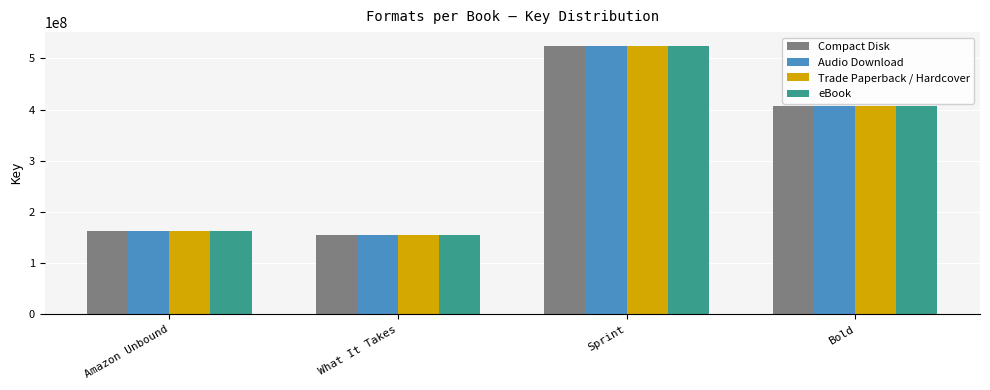

Reading right to left, list all the values displayed in this chart.

Compact Disk: 407537374	524916837	154120708	163101114
Audio Download: 407537374	524916837	154120708	163101114
Trade Paperback / Hardcover: 407537374	524916837	154120708	163101114
eBook: 407537374	524916837	154120708	163101114